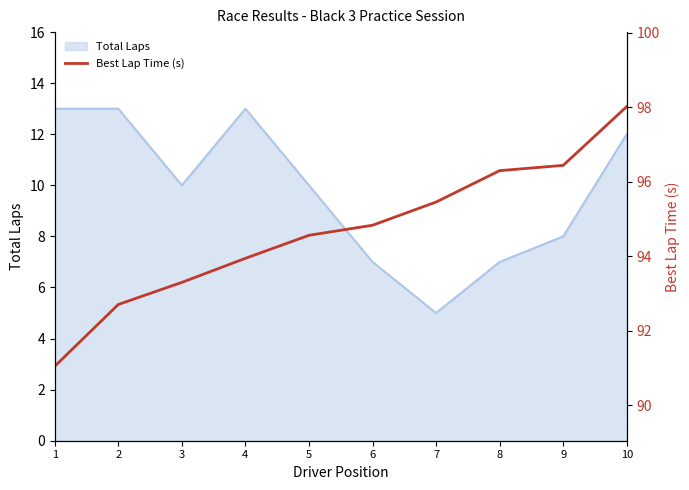

Which category has the lowest value across all series?

1